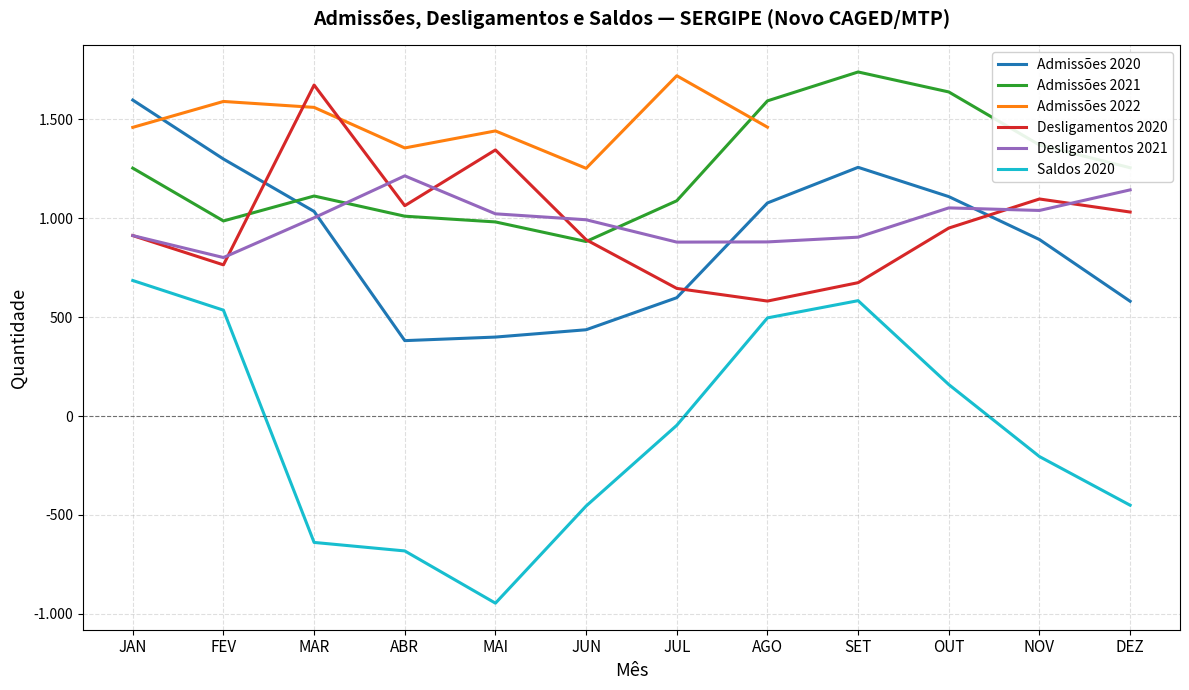

True or false: Admissões 2020 and Saldos 2020 intersect in this chart.

False